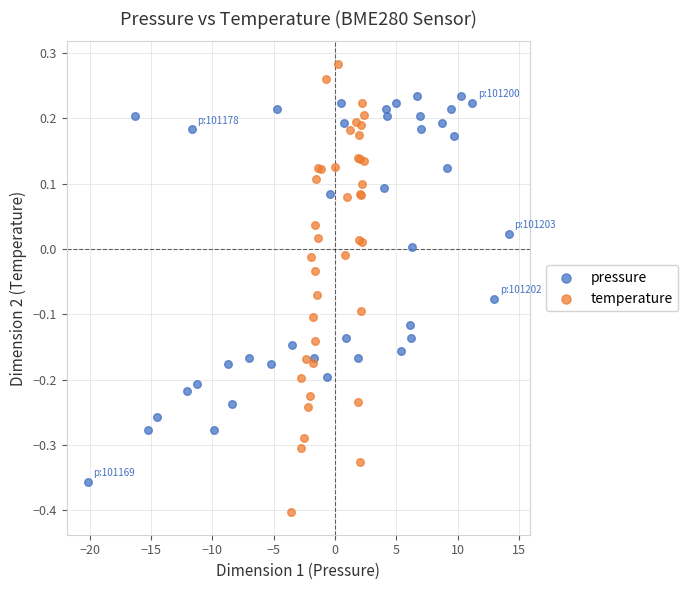

Which series reaches the minimum Y coordinate?

temperature